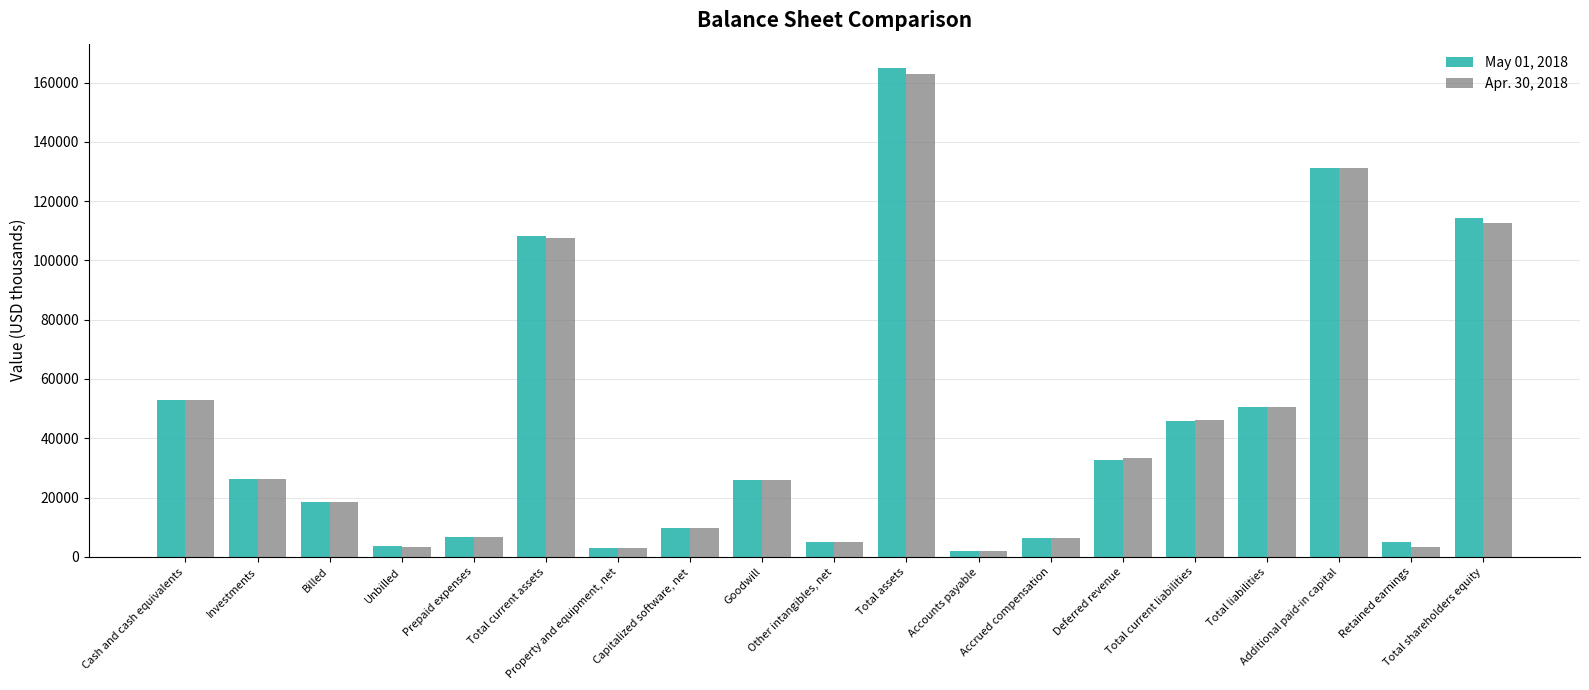

What is the greatest value displayed?

164856